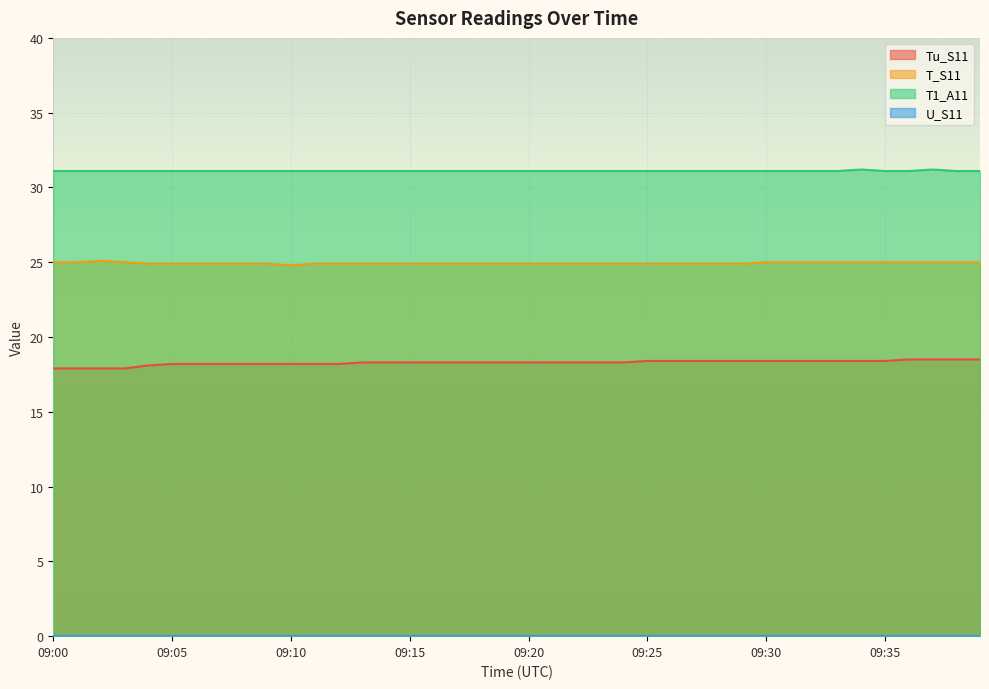

True or false: T_S11 has a value of 9.0 at 09:25.

False